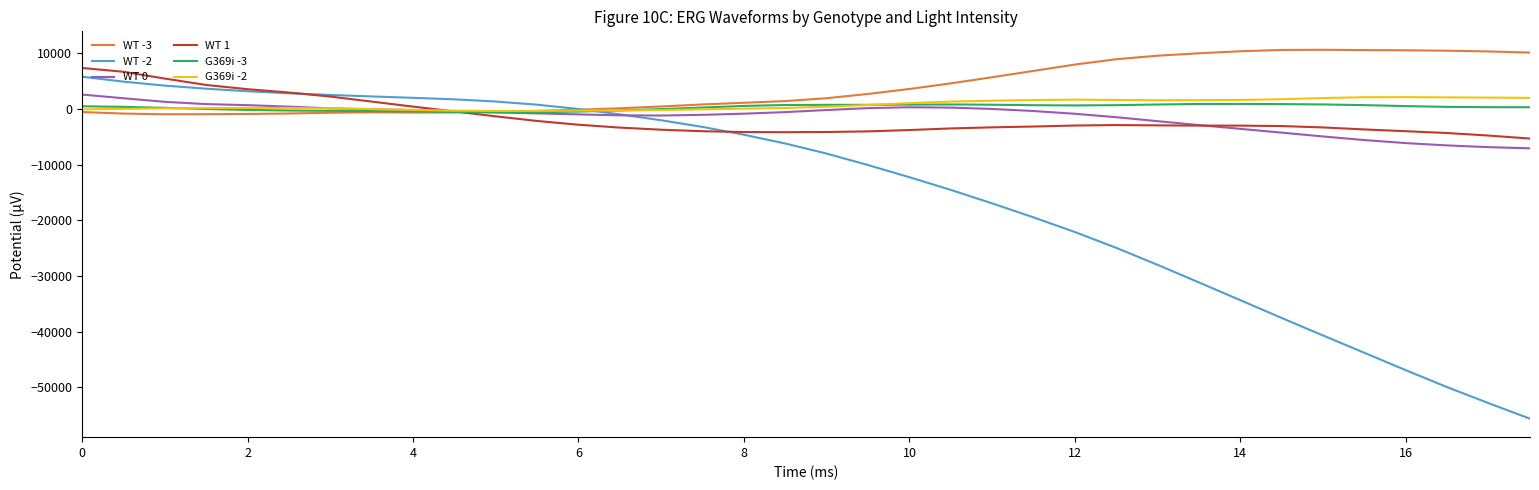

What is the highest value of the WT -2 series?

5799.2